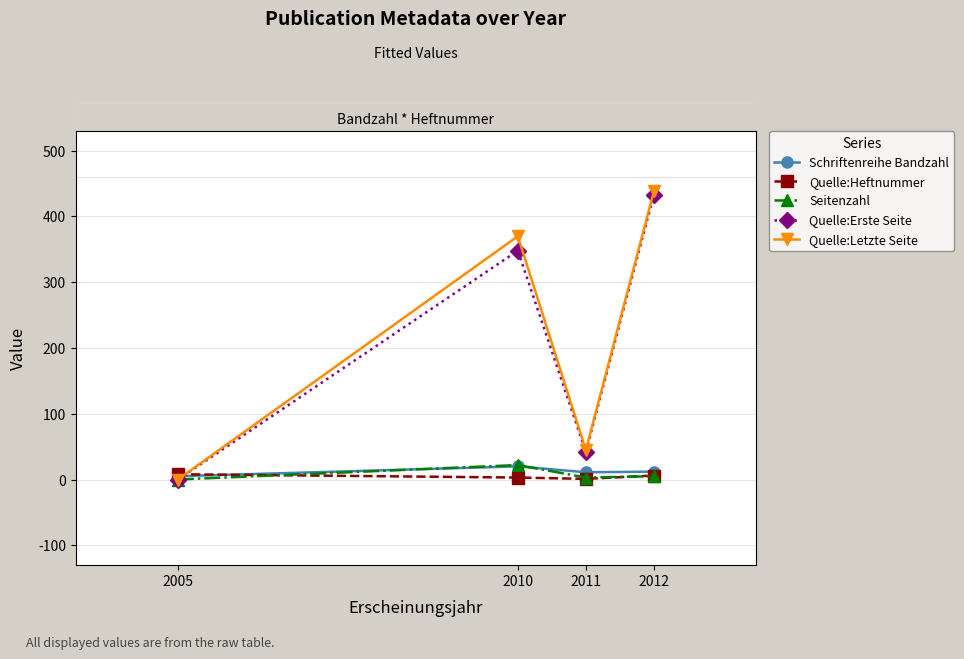

In Quelle:Letzte Seite, how many points are lower than both neighbors (excluding endpoints)?

1